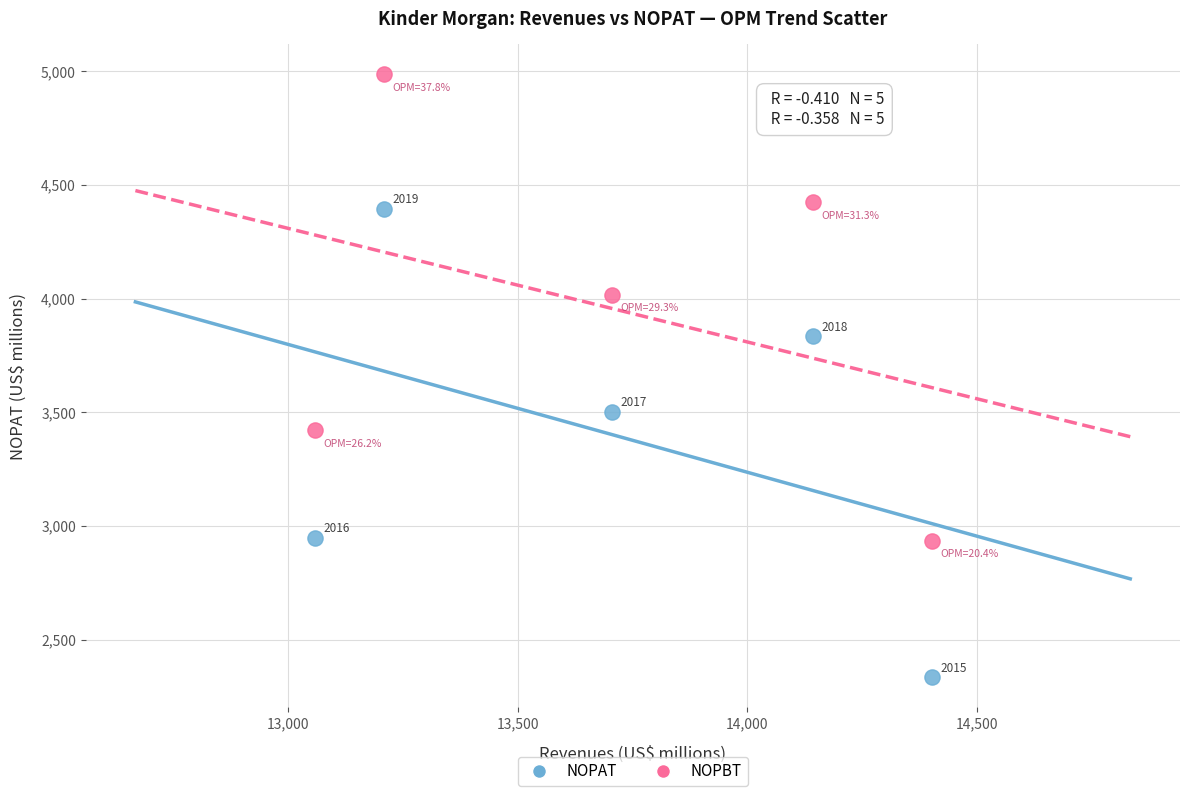

Which series has the largest Y range (max minus min)?

NOPAT